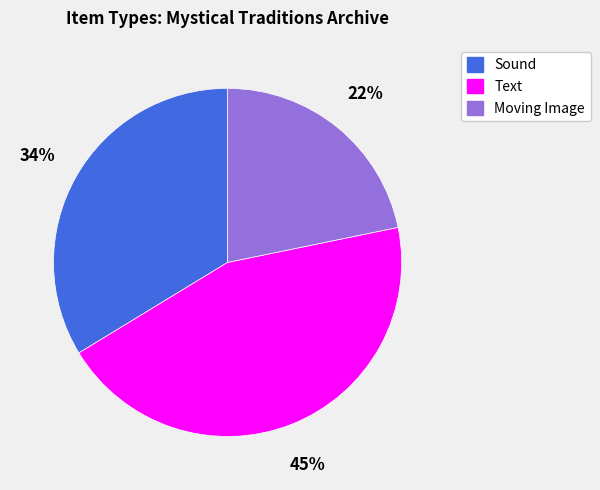

Approximately how many times larger is the value at Text compared to Moving Image?

2.0